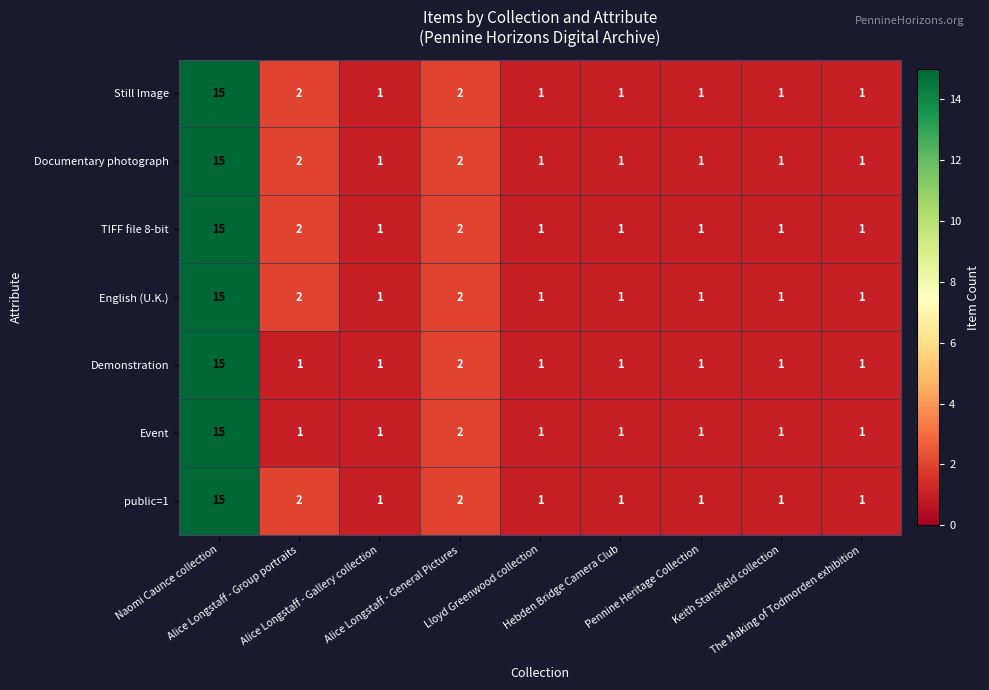

What is the average value of the Demonstration series?

3